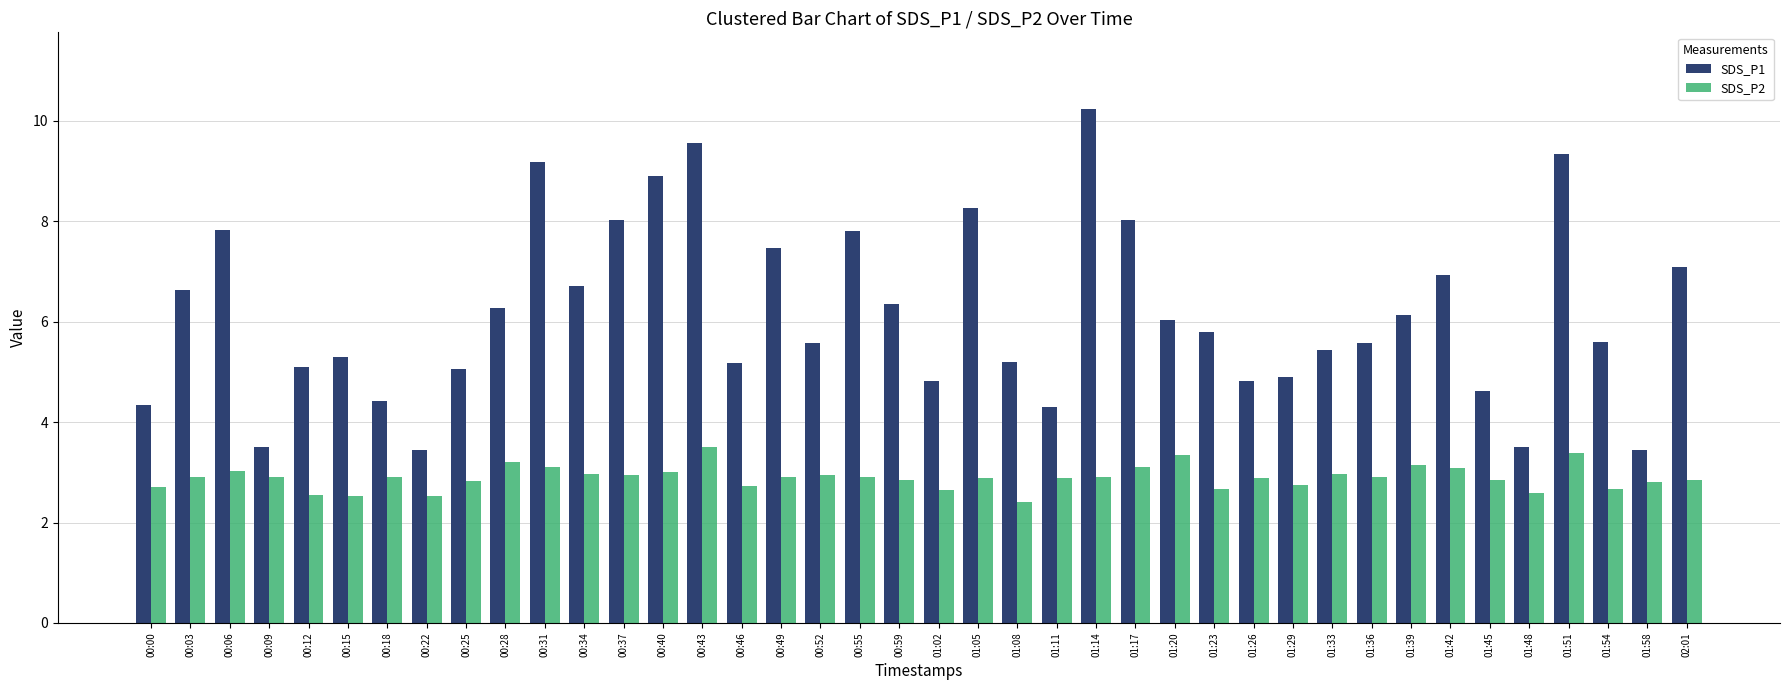

What is the approximate value of SDS_P1 at 00:52?

5.6